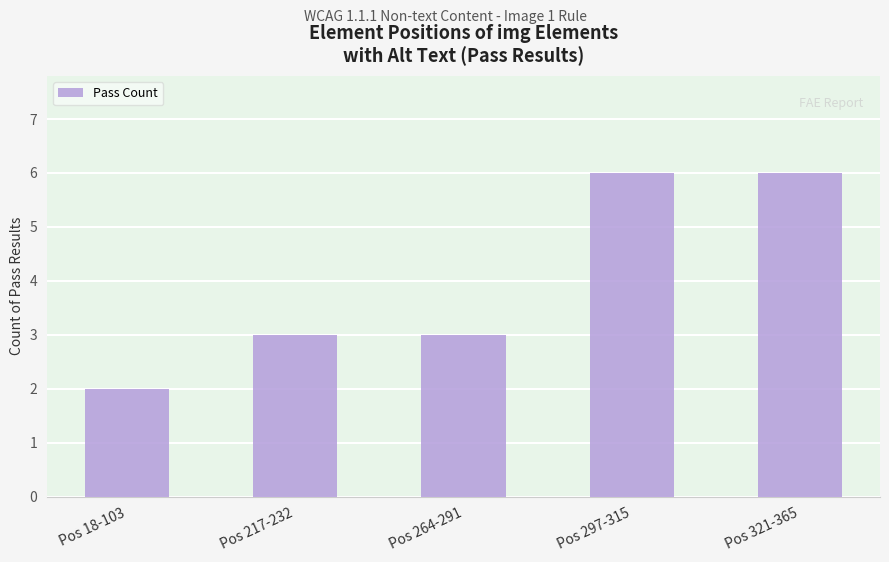

Count the number of data series in this chart.

1